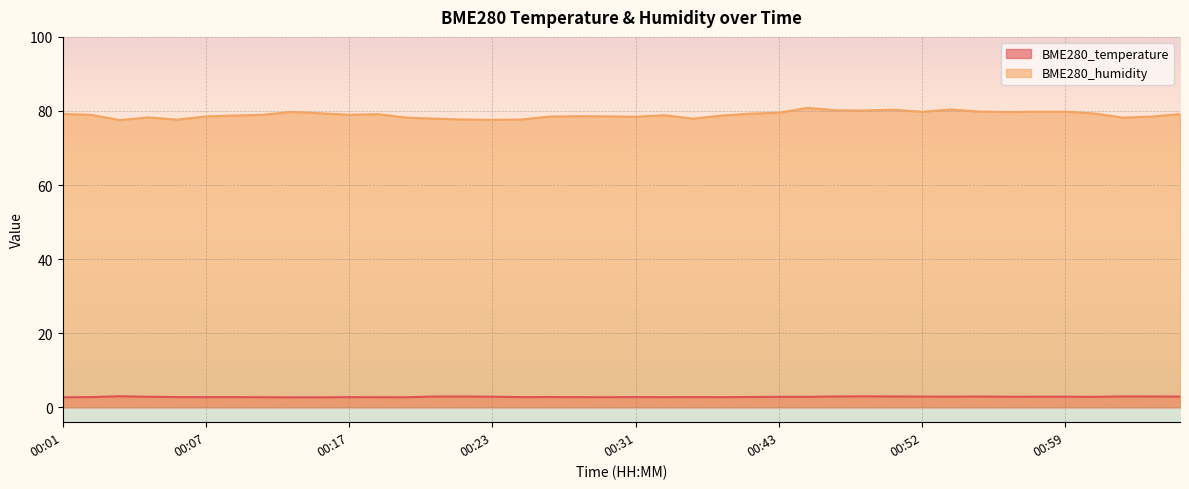

What is the difference between the maximum and minimum values in the BME280_temperature series?

0.3